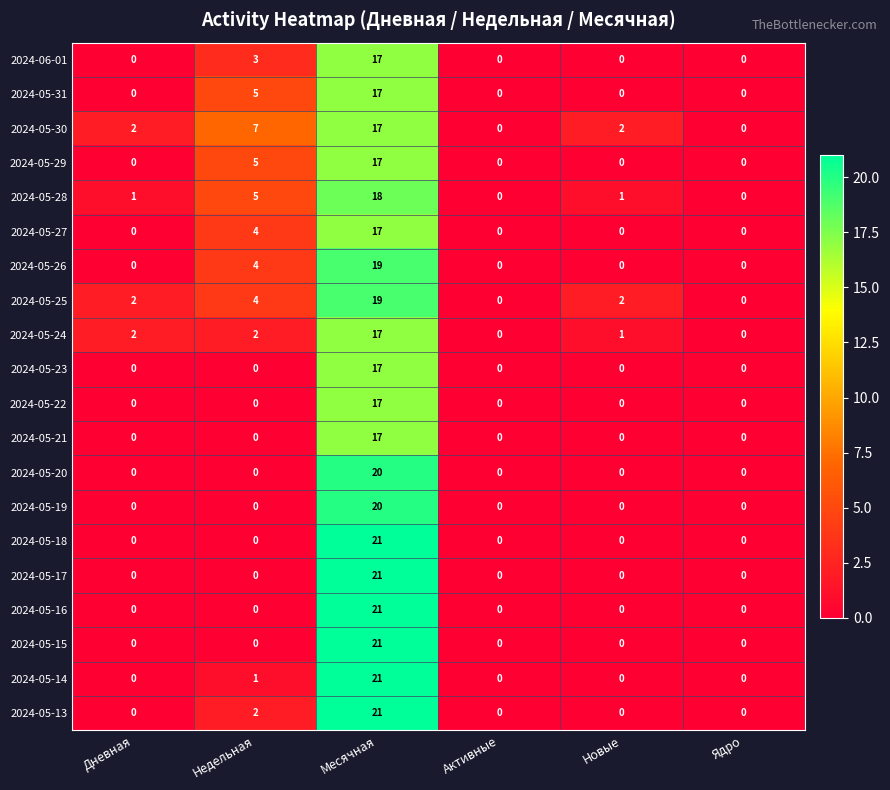

What is the greatest value displayed?

21